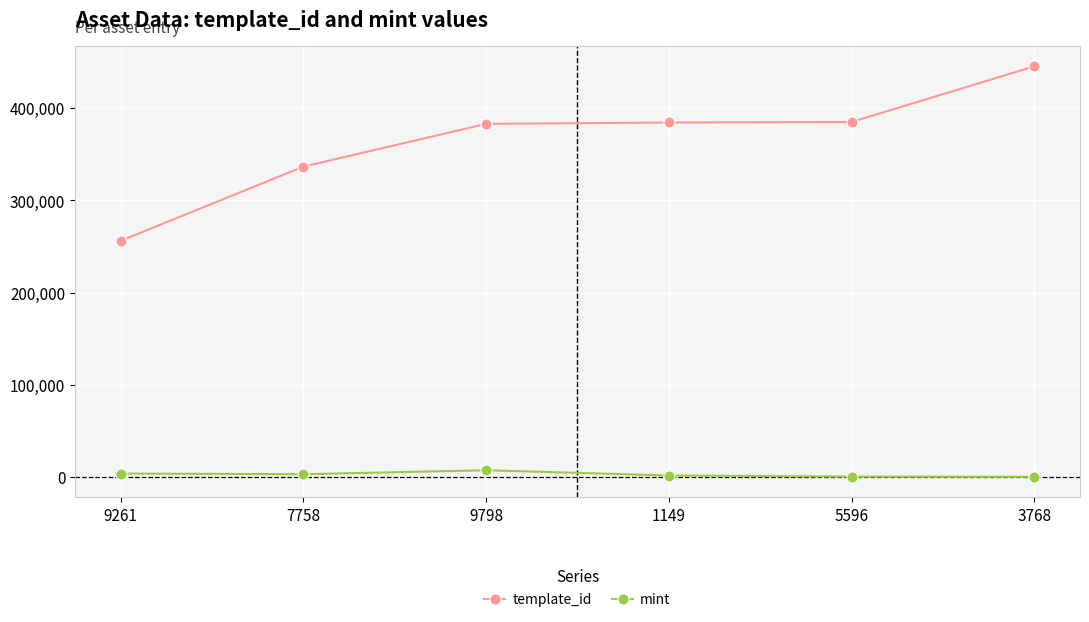

What is the maximum value shown in the chart?

445482